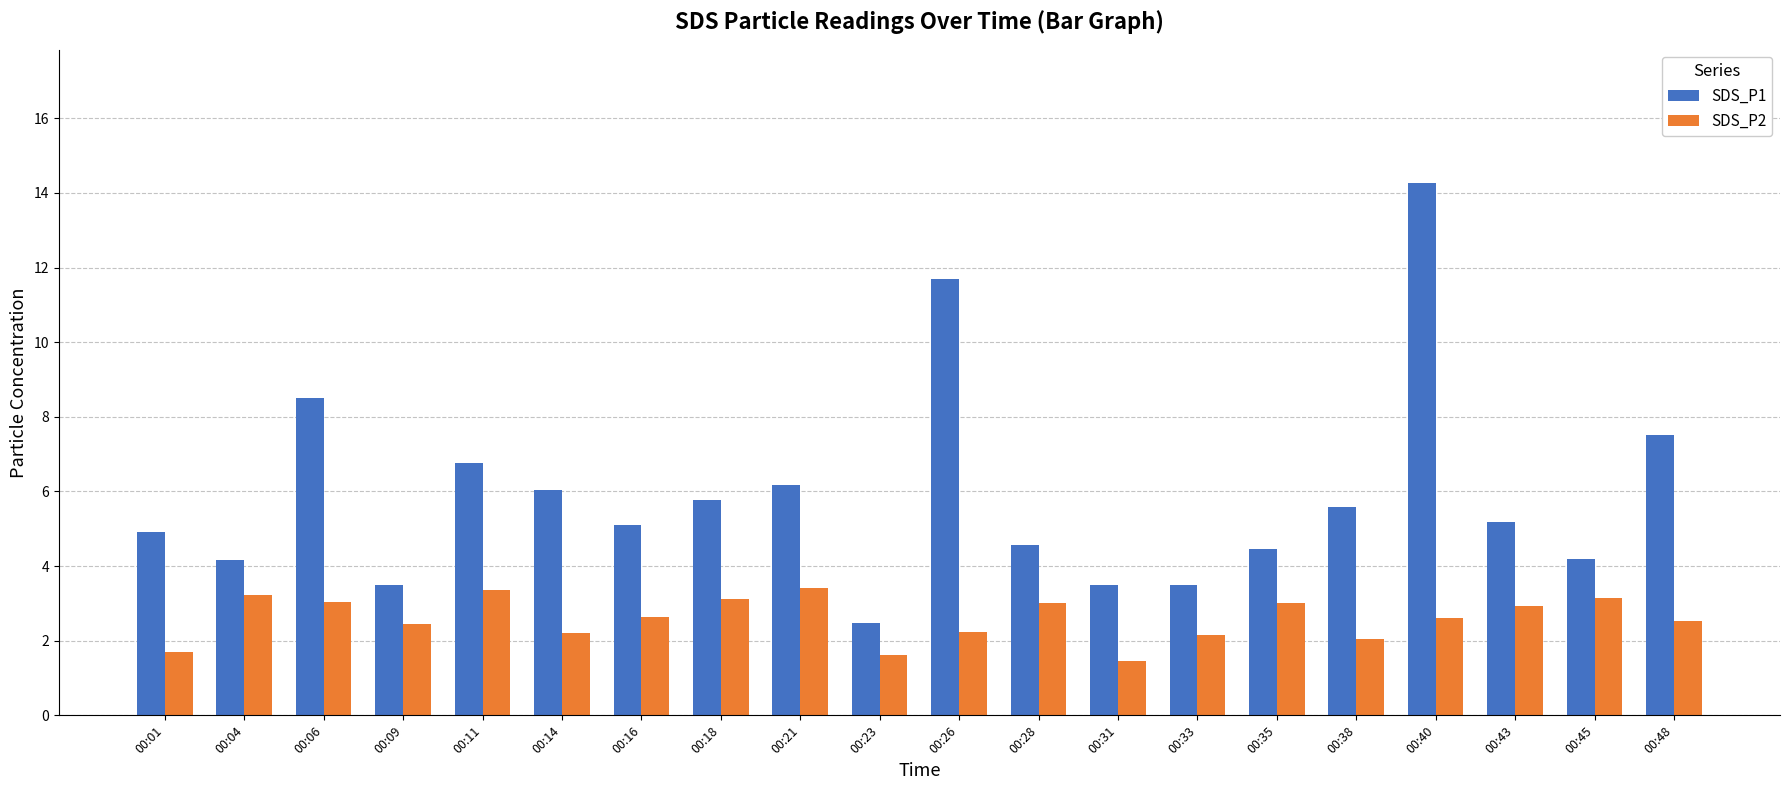

Is the value of SDS_P1 at 00:16 greater than the value of SDS_P2 at 00:45?

Yes